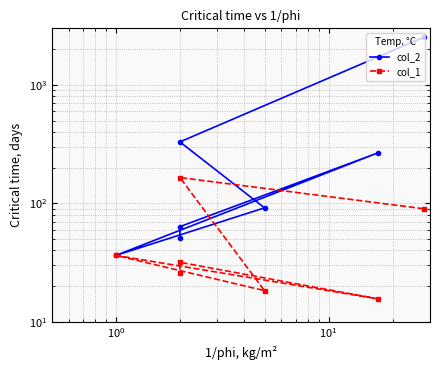

True or false: col_1 and col_2 intersect in this chart.

False